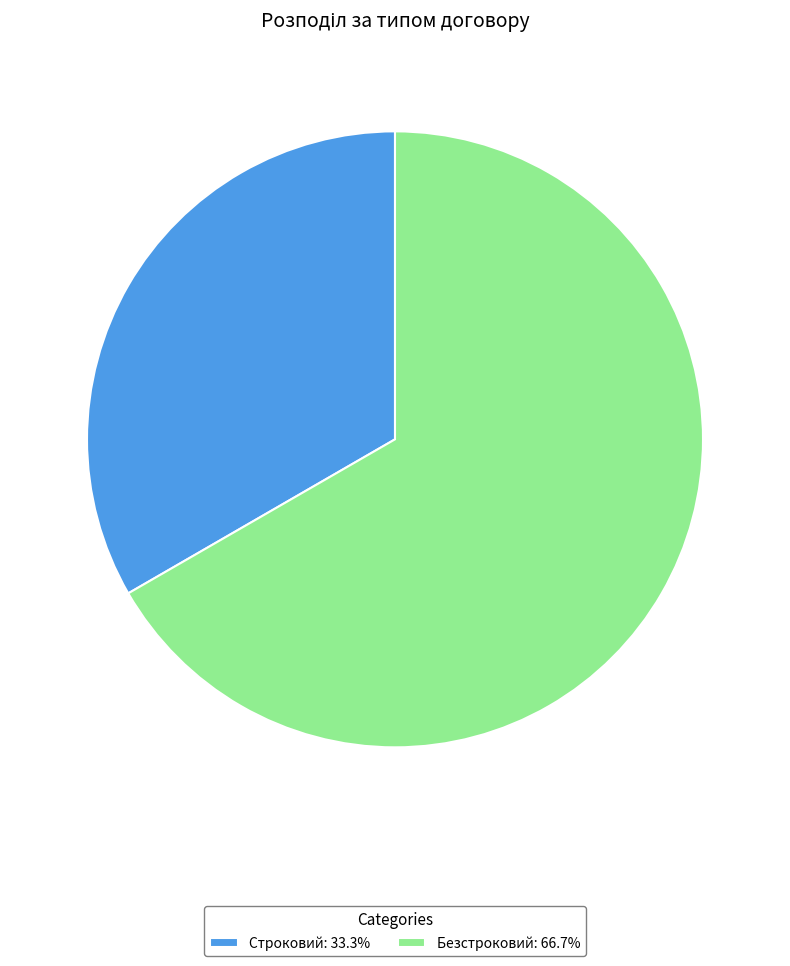

Is there a majority slice in this chart?

Yes